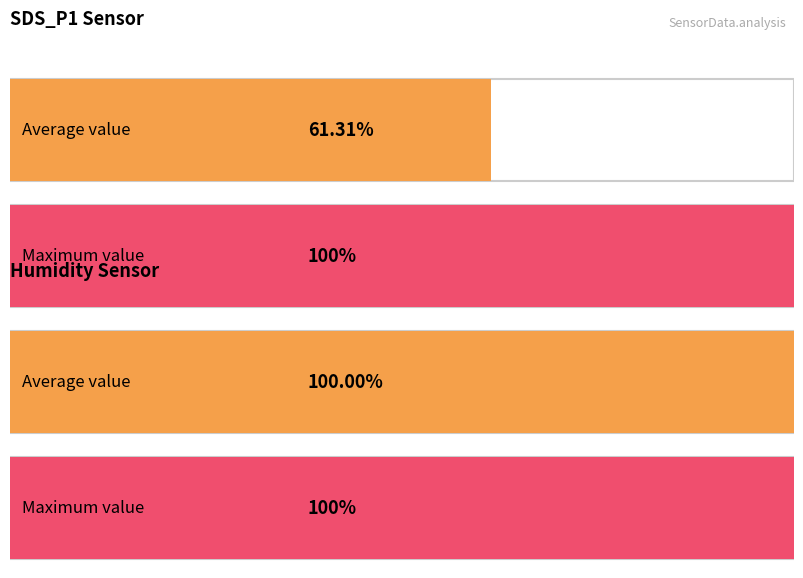

At which label does Average utilization reach its peak?

Humidity